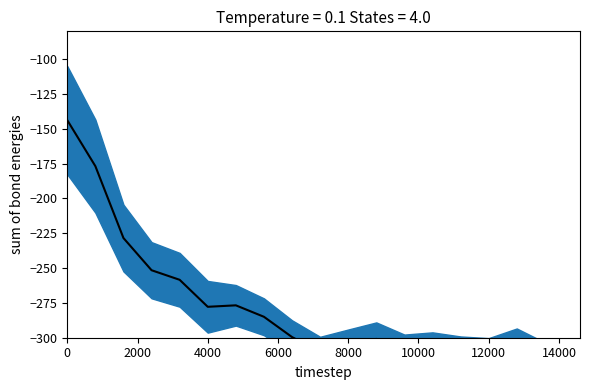

Reading right to left, extract all data points from this chart.

-311.4	-314.8	-304.6	-311.5	-311.0	-307.6	-309.4	-300.9	-305.4	-310.1	-299.5	-285.0	-276.7	-277.8	-258.4	-251.5	-228.4	-176.8	-143.8